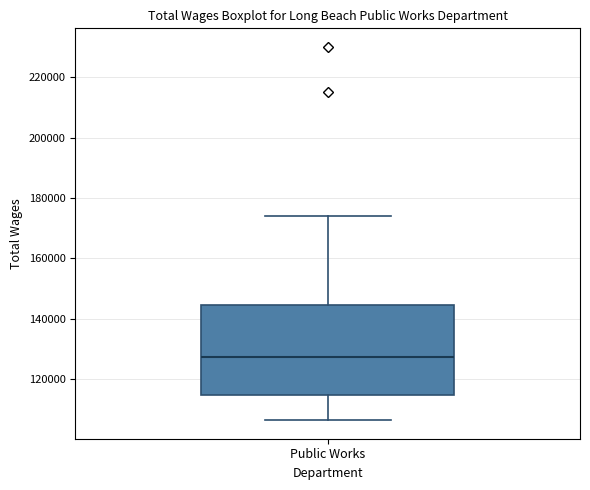

Where does the median line of the box for Public Works sit on the y-axis? The values are not printed on the chart, so give them approximately, as read against the axis.

128000